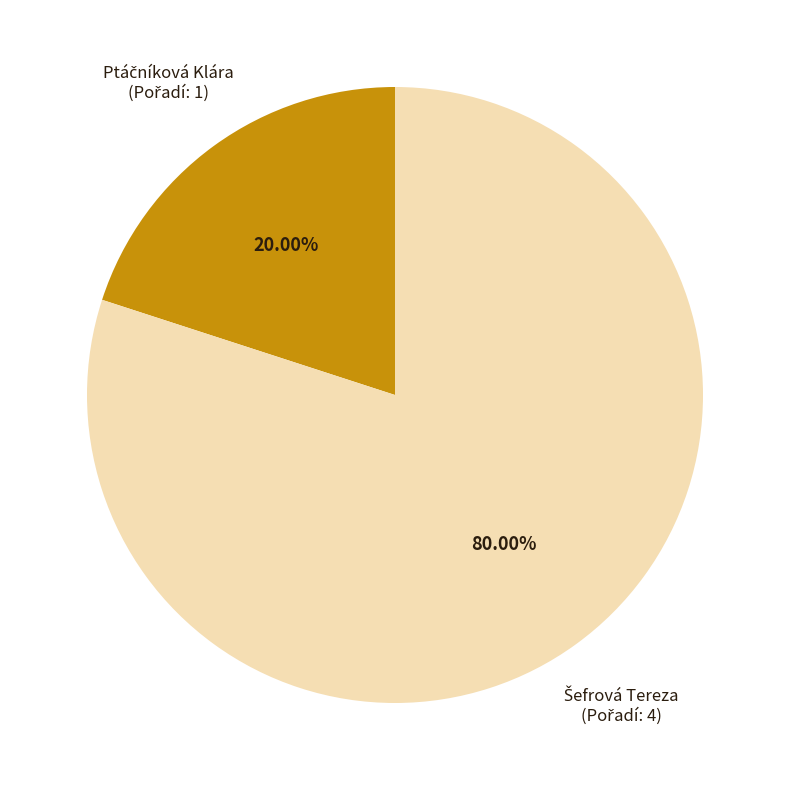

Is there any slice that represents more than half of the pie?

Yes